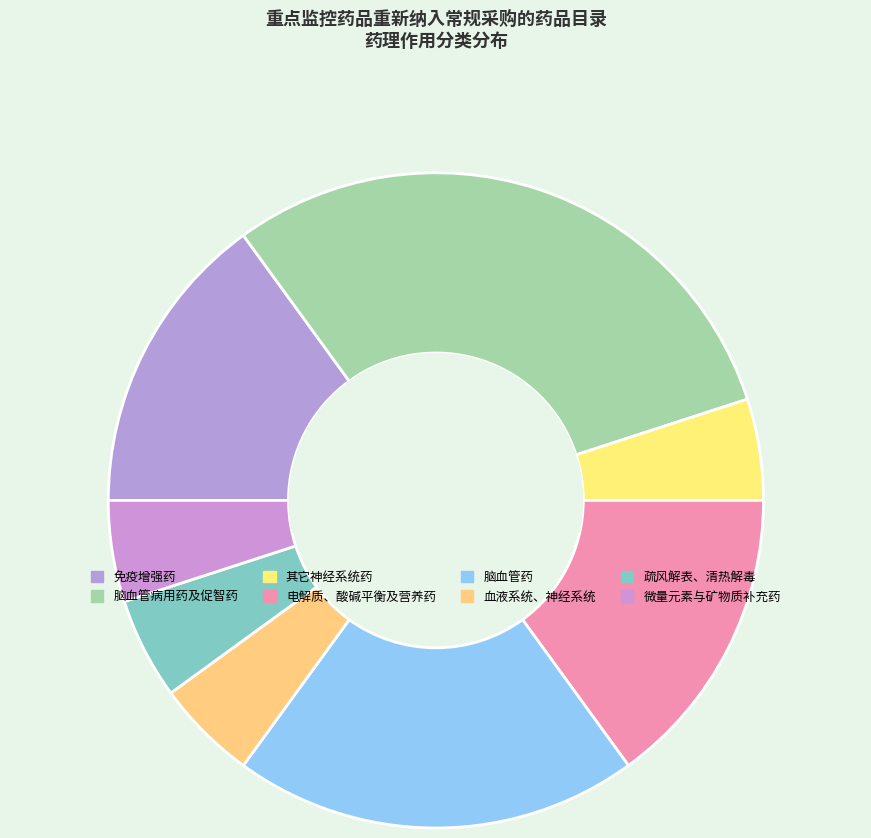

Is there any slice that represents more than half of the pie?

No